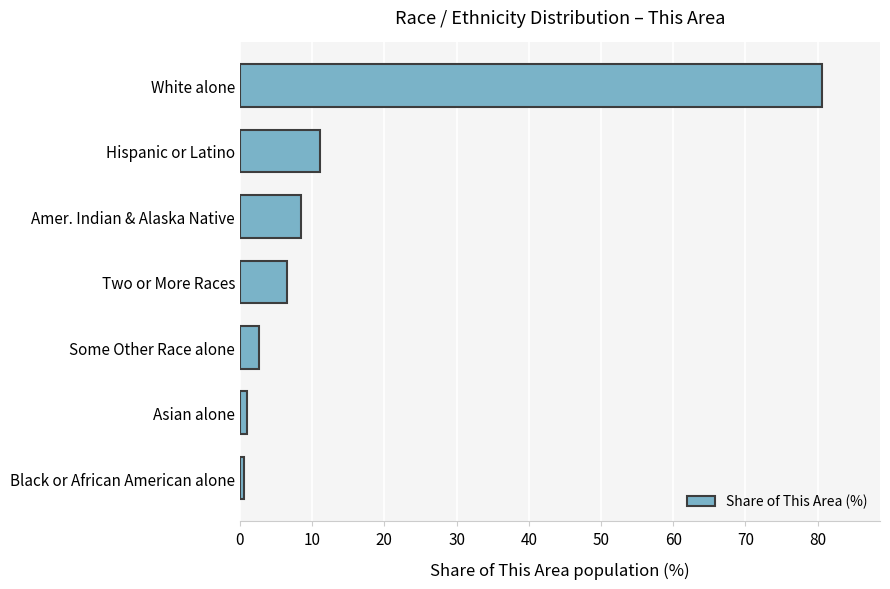

Where is the data nearest to the value 40?

Hispanic or Latino